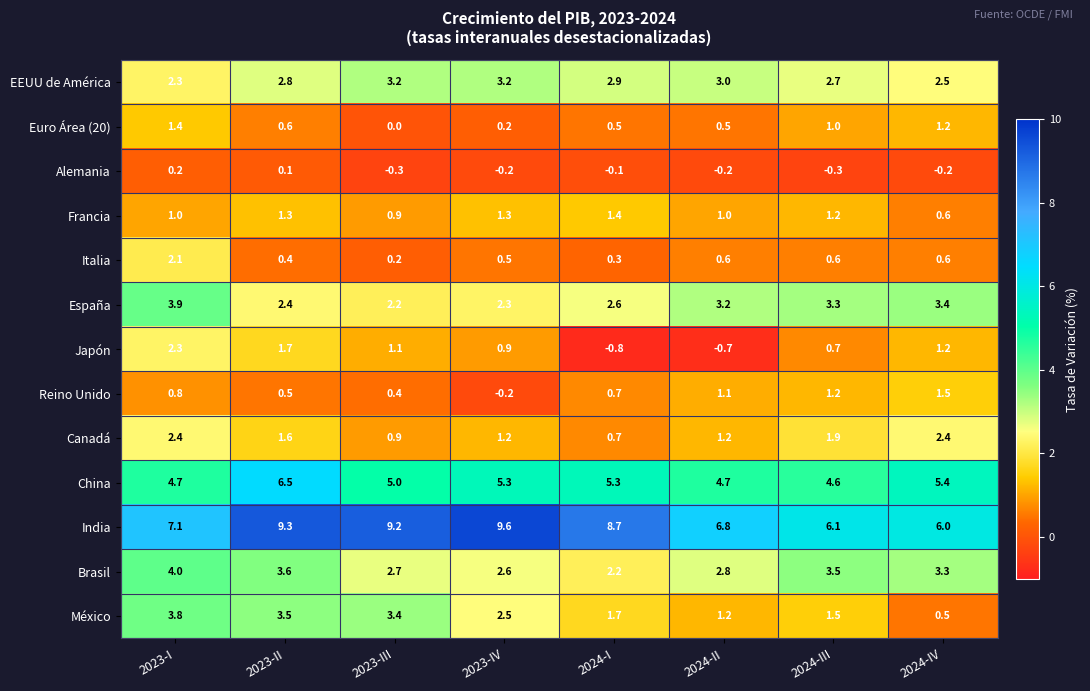

Is it true that Brasil equals 4.3 at 2023-III?

False